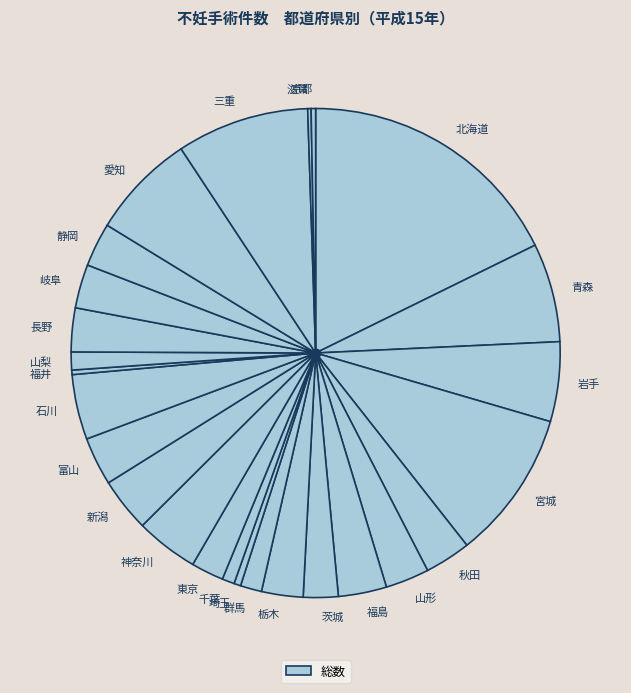

What is the largest slice in the pie chart?

北海道